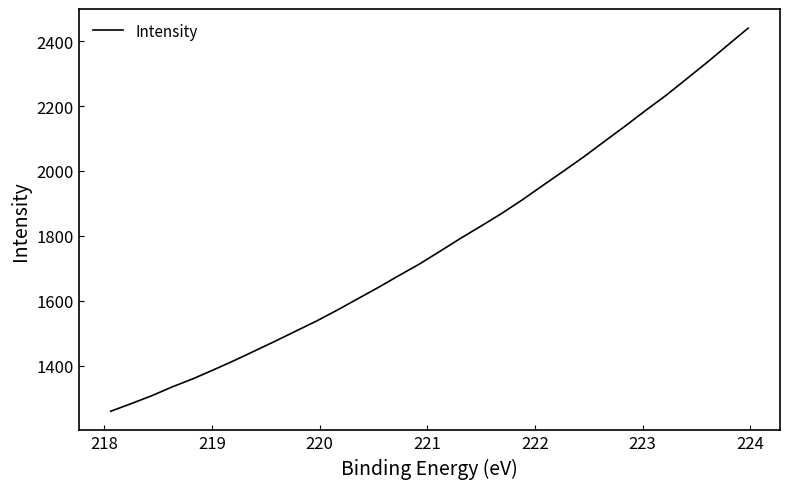

What is the sum of all values?

56763.7